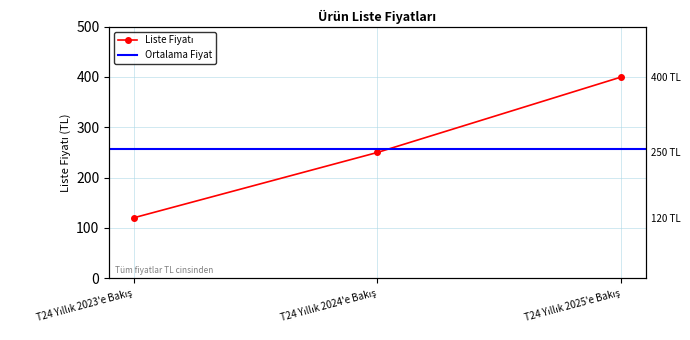

Reading right to left, transcribe all the data shown in this chart.

400	250	120